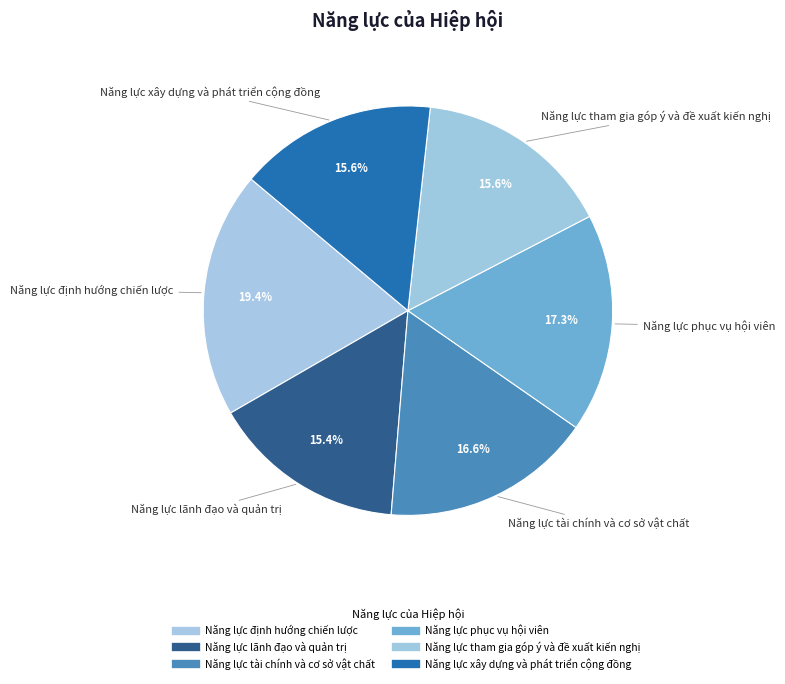

Which category has the smallest portion of the pie?

Năng lực lãnh đạo và quản trị